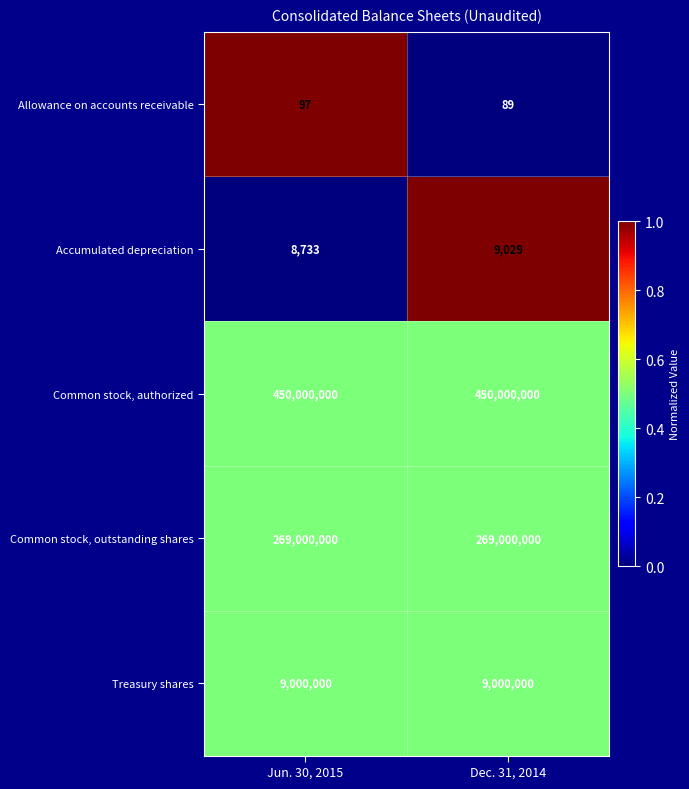

What is the sum of all Accumulated depreciation values?

17762